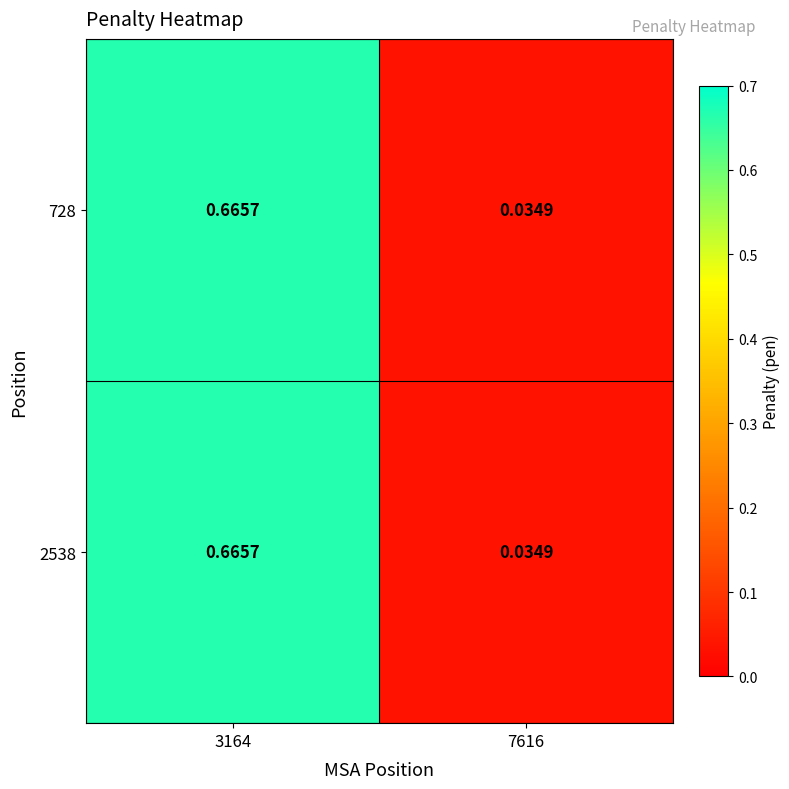

Is the value of 728 at 3164 greater than the value of 2538 at 7616?

Yes